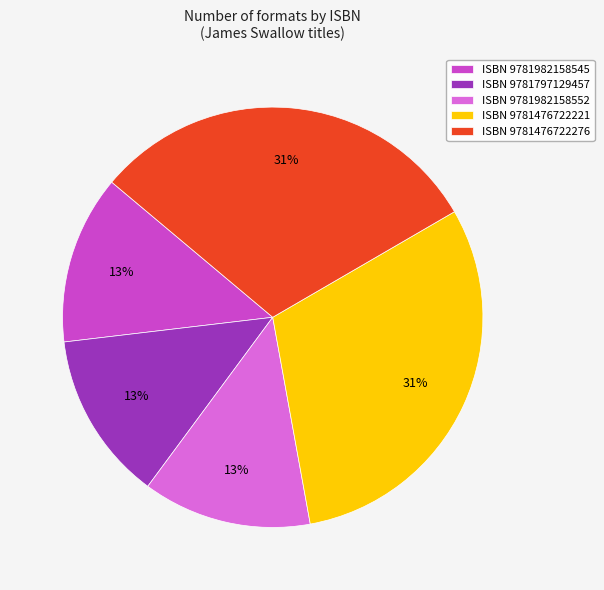

Is there a majority slice in this chart?

No